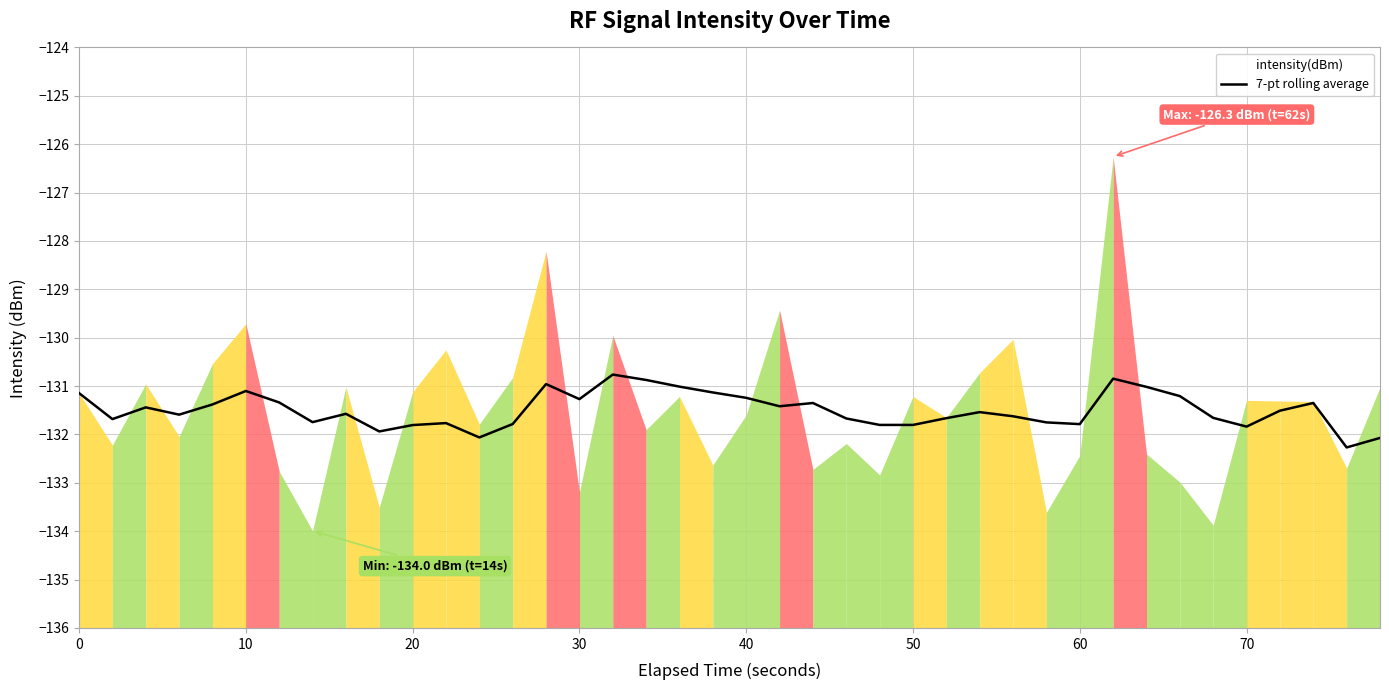

How many lines are shown in the chart?

1